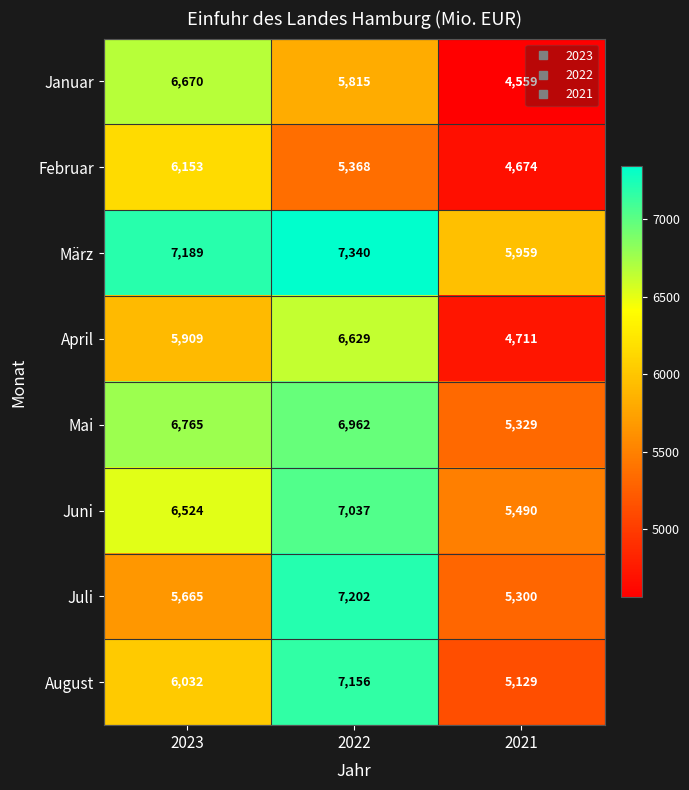

Count the number of data series in this chart.

8